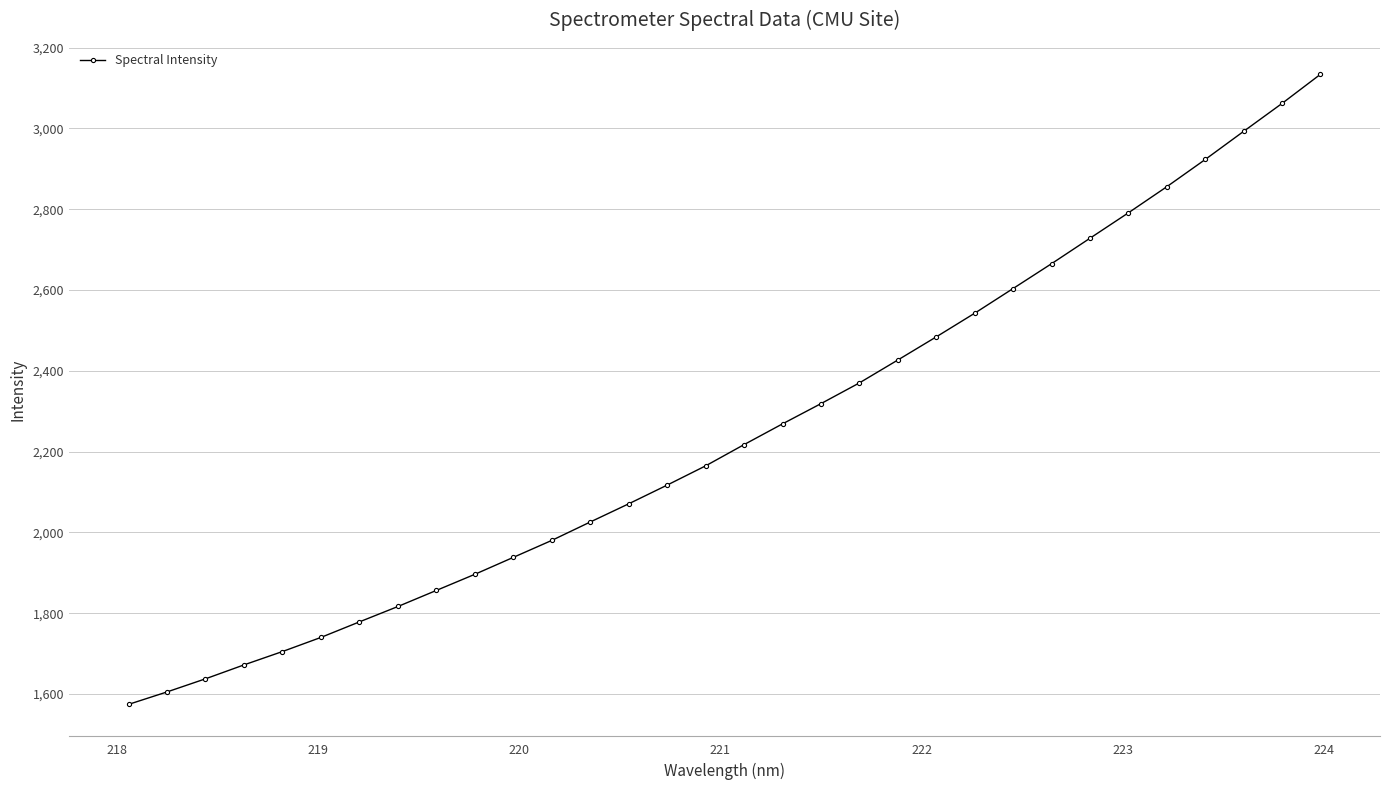

What is the average value?

2248.9